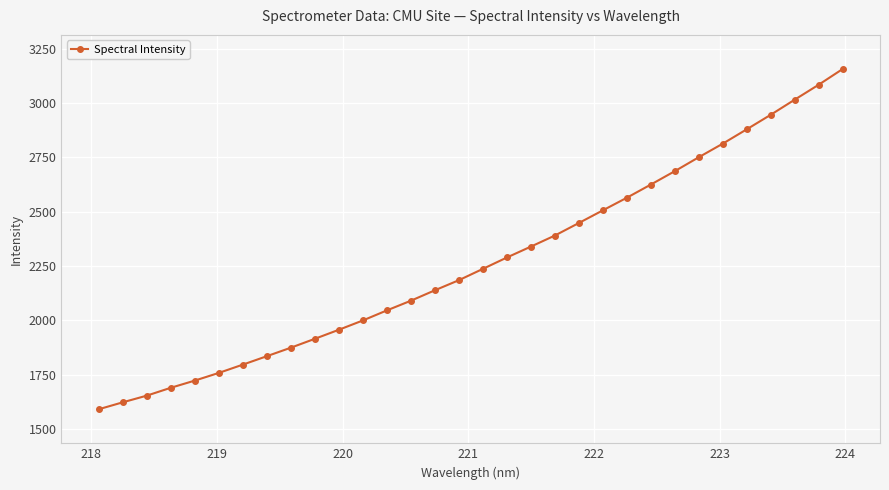

What is the maximum value shown in the chart?

3156.3